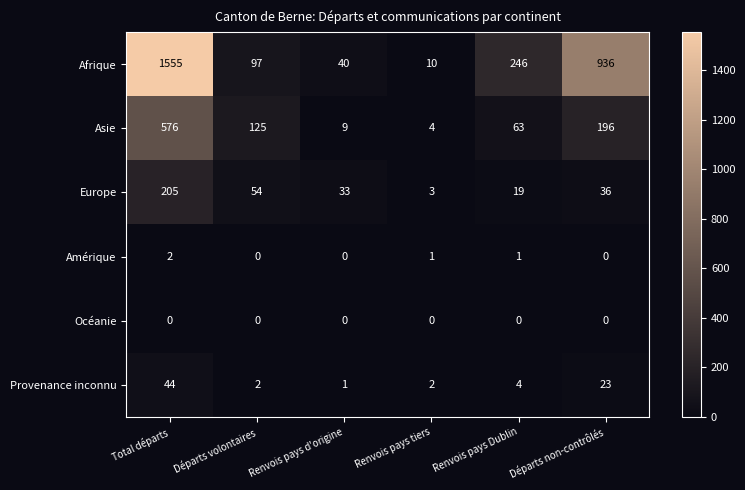

List the series in order of their peak value, highest first.

Afrique, Asie, Europe, Provenance inconnu, Amérique, Océanie